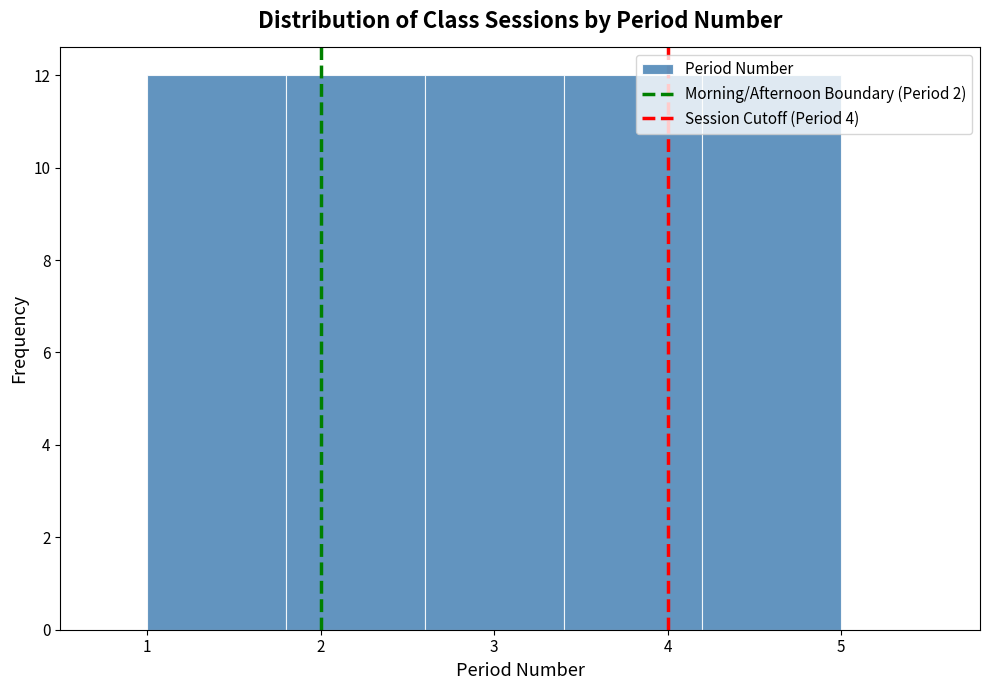

Reading left to right, list every bar in this chart as the range it spans on the x-axis followed by its height. The values are not printed on the chart, so give them approximately, as read against the axis.

1.0 to 1.8: 12
1.8 to 2.6: 12
2.6 to 3.4: 12
3.4 to 4.2: 12
4.2 to 5.0: 12